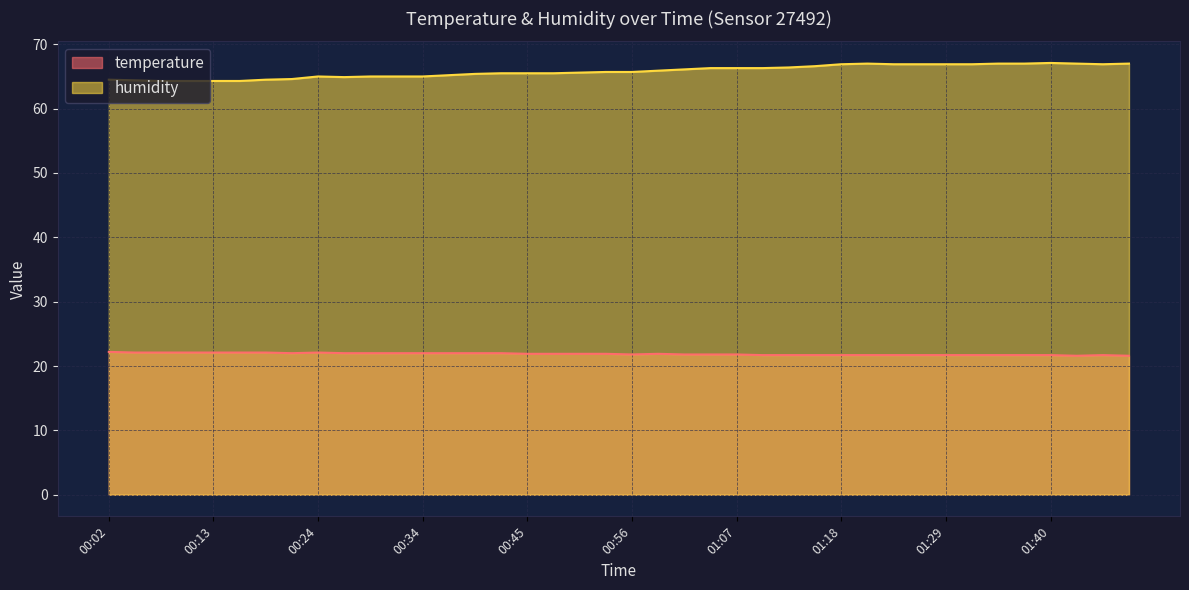

What is the label of the 28th point from the right?

00:34